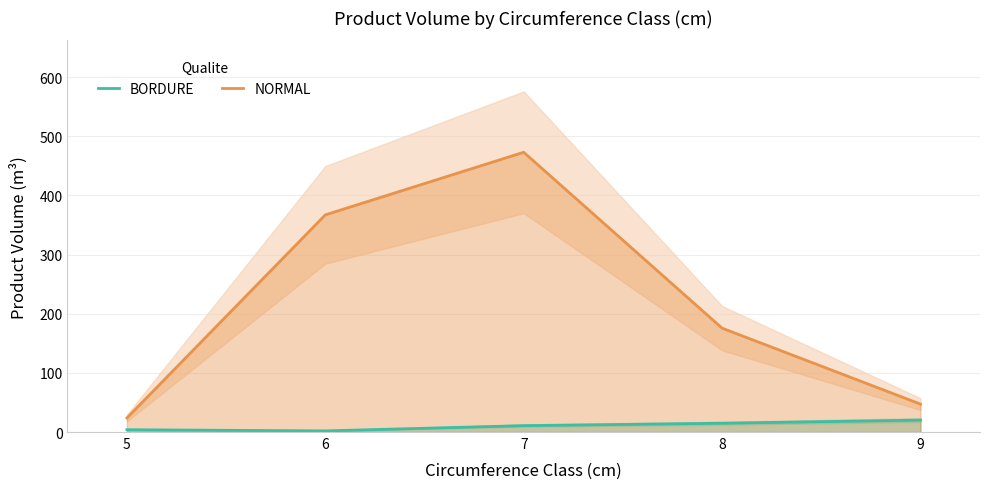

Reading left to right, what are all the values shown in this chart?

BORDURE: 3.9	1.9	10.8	14.9	20.2
NORMAL: 23.7	367.0	472.8	175.6	47.2